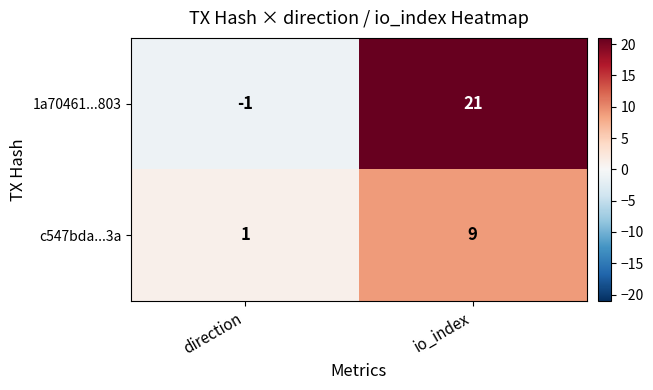

Reading left to right, list all the values displayed in this chart.

1a70461...803: direction=-1	io_index=21
c547bda...3a: direction=1	io_index=9